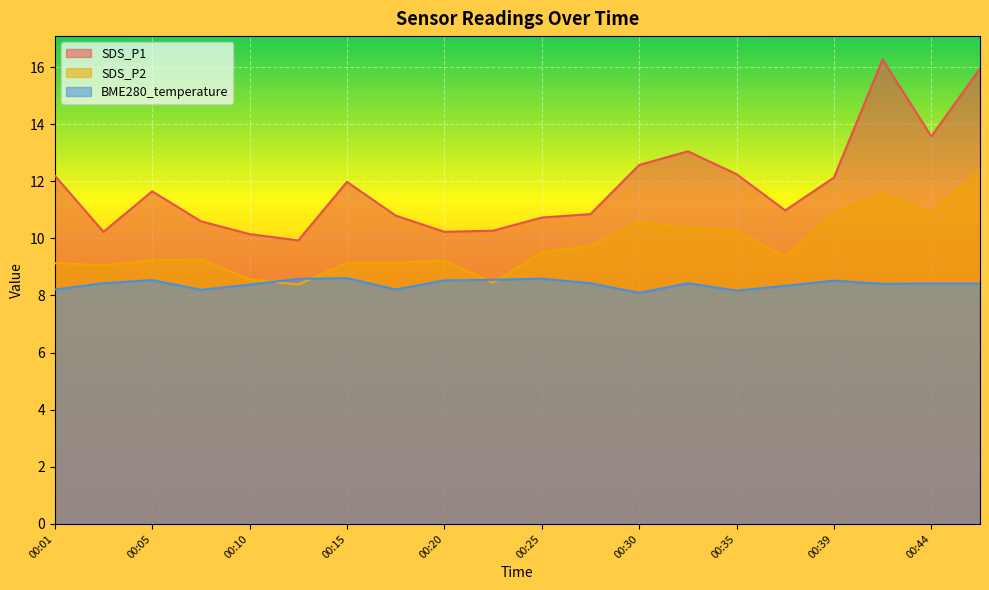

How many lines are shown in the chart?

3